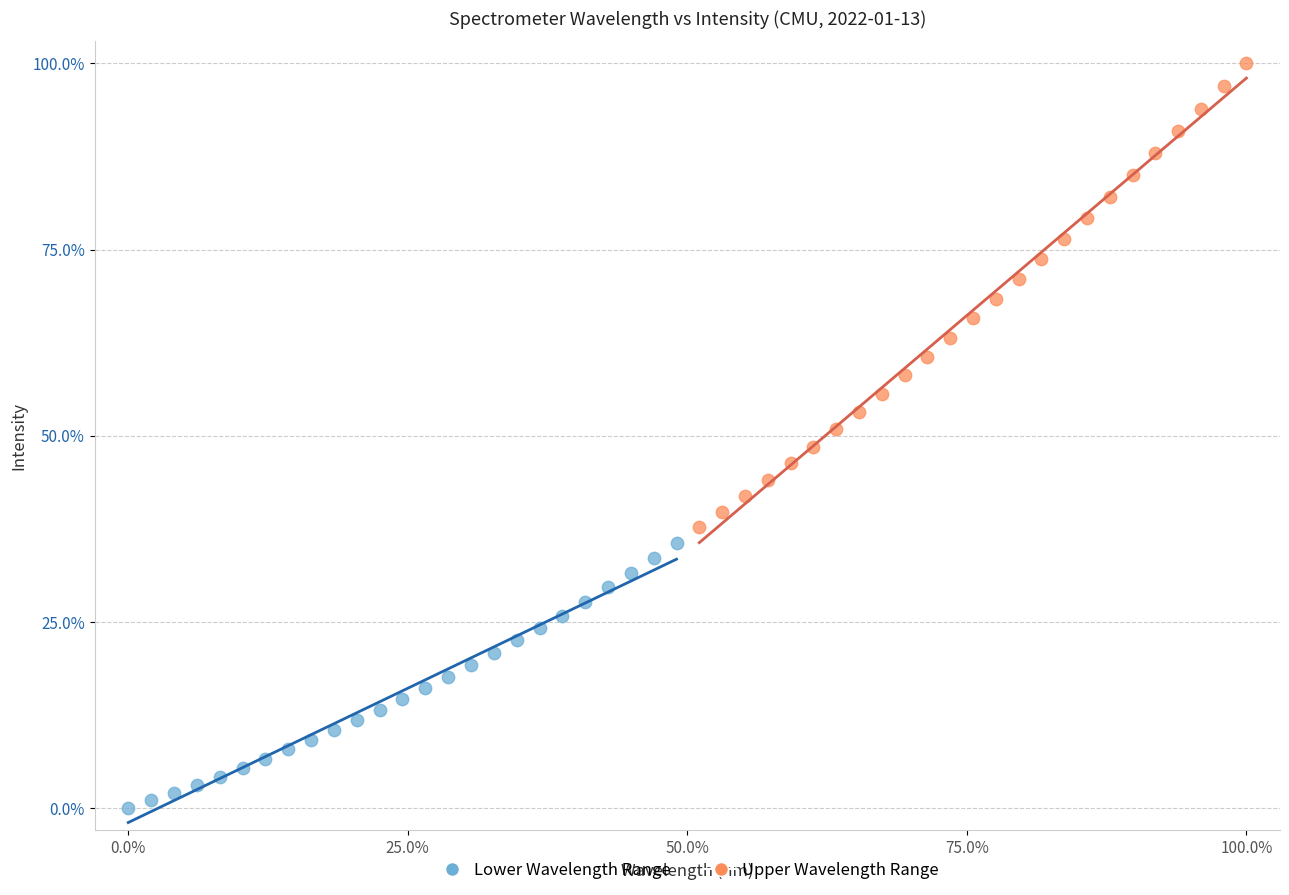

Which series reaches the minimum Y coordinate?

Lower Wavelength Range